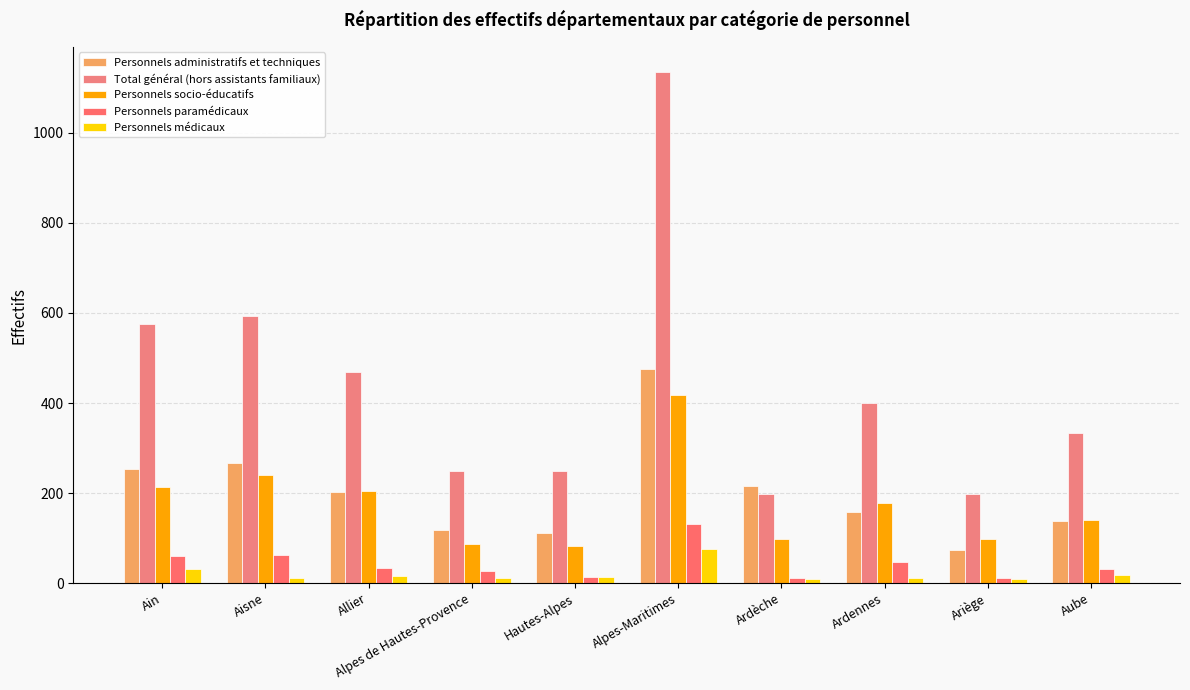

What is the spread (max minus min) of values at Ardennes?

389.0